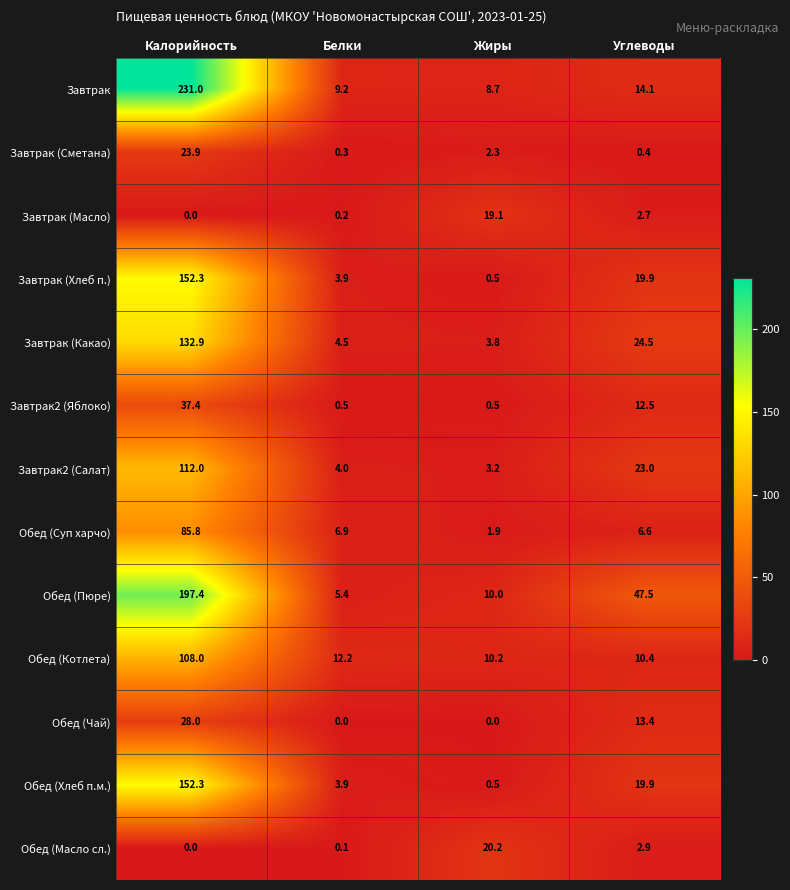

What is the total value across all series at Жиры?

80.9